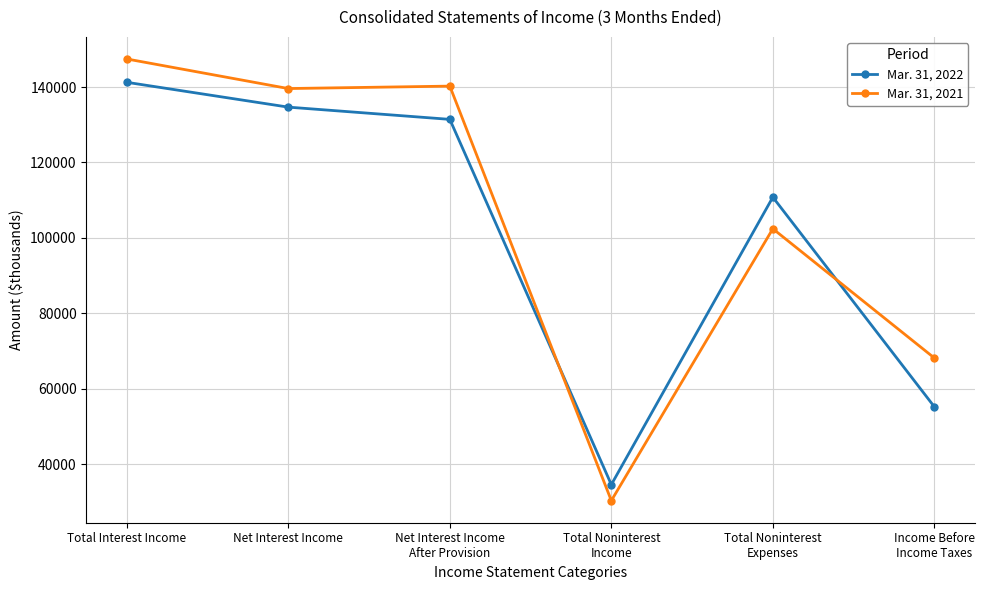

Reading left to right, what are all the values shown in this chart?

Mar. 31, 2022: 141262	134679	131434	34569	110797	55206
Mar. 31, 2021: 147452	139605	140253	30317	102423	68147